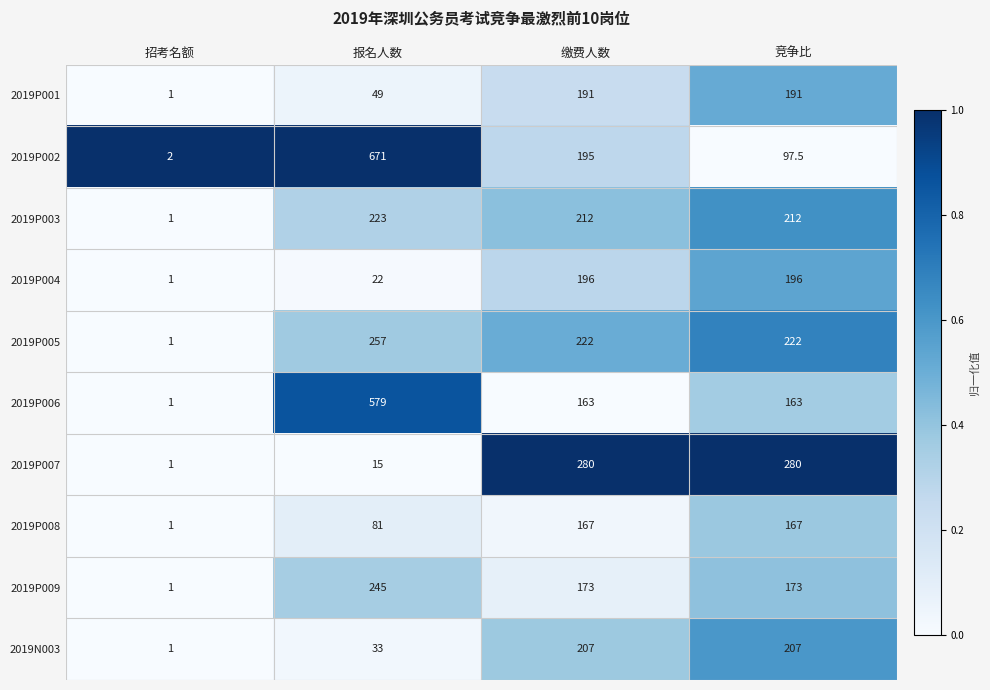

Which series has the largest range (max minus min)?

2019P002